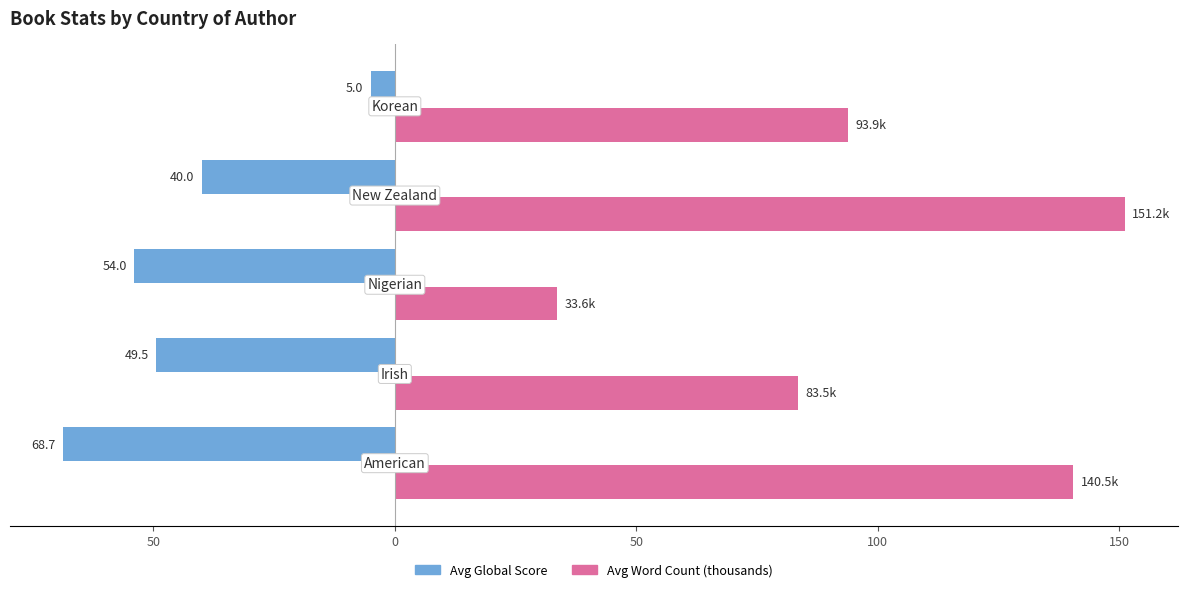

List the series in order of their peak value, lowest first.

Avg Global Score, Avg Word Count (thousands)